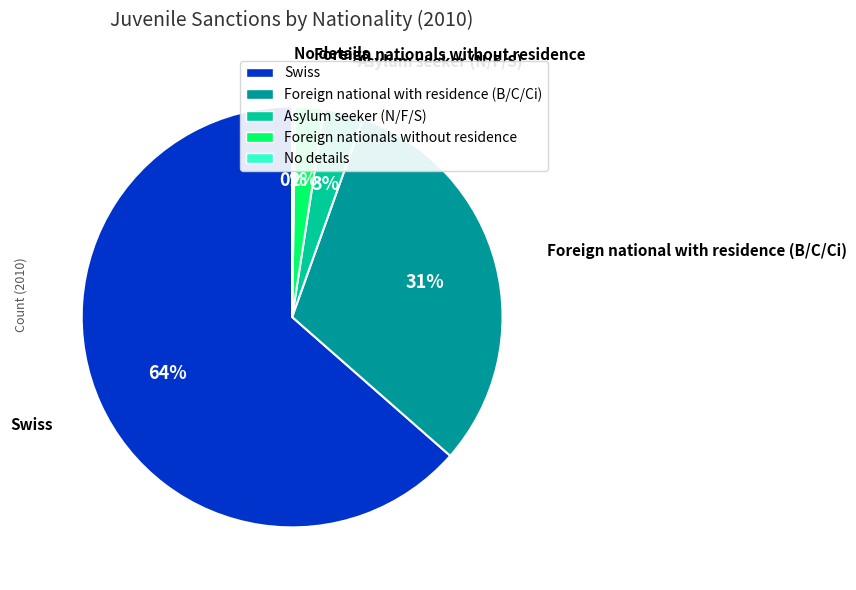

Is there a majority slice in this chart?

Yes